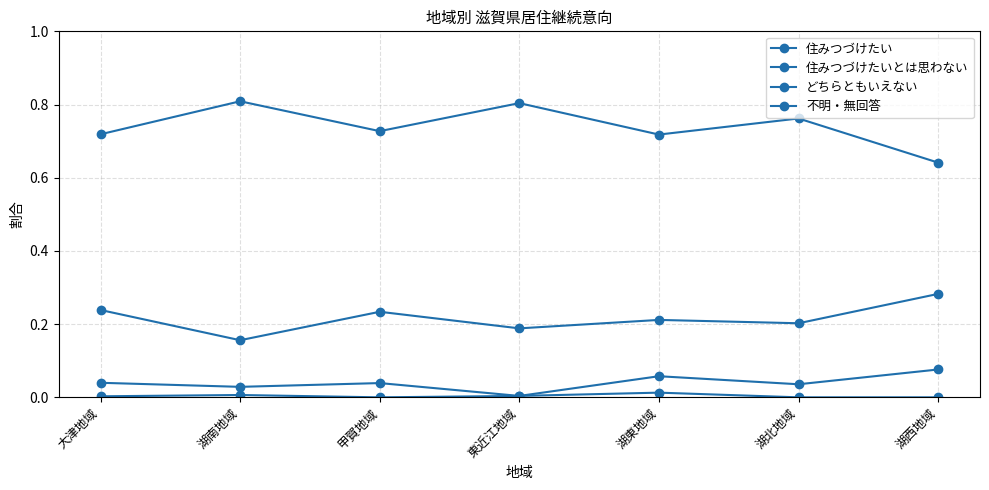

Is it true that 不明・無回答 equals 0.0 at 東近江地域?

False